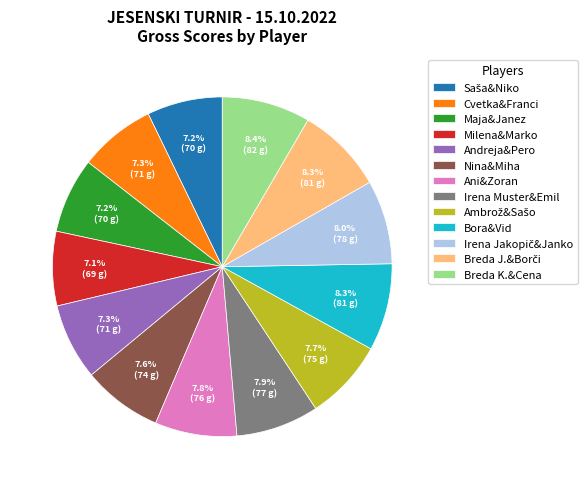

How many slices are in this pie chart?

13